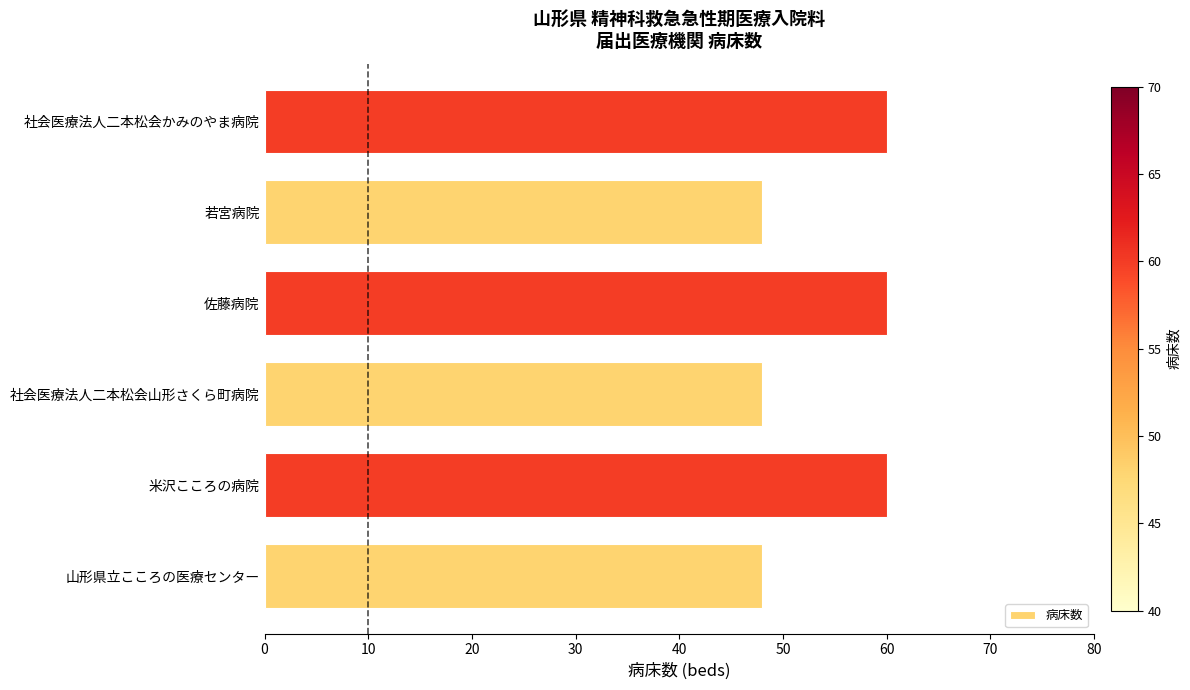

How many bars are there in total?

6